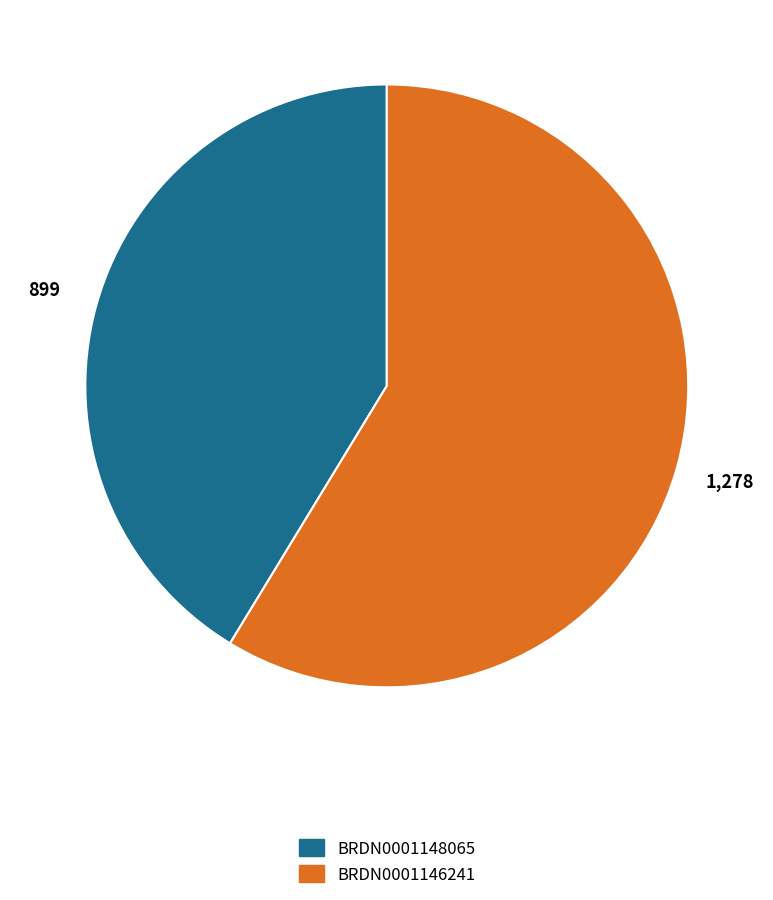

Does any single category account for the majority?

Yes